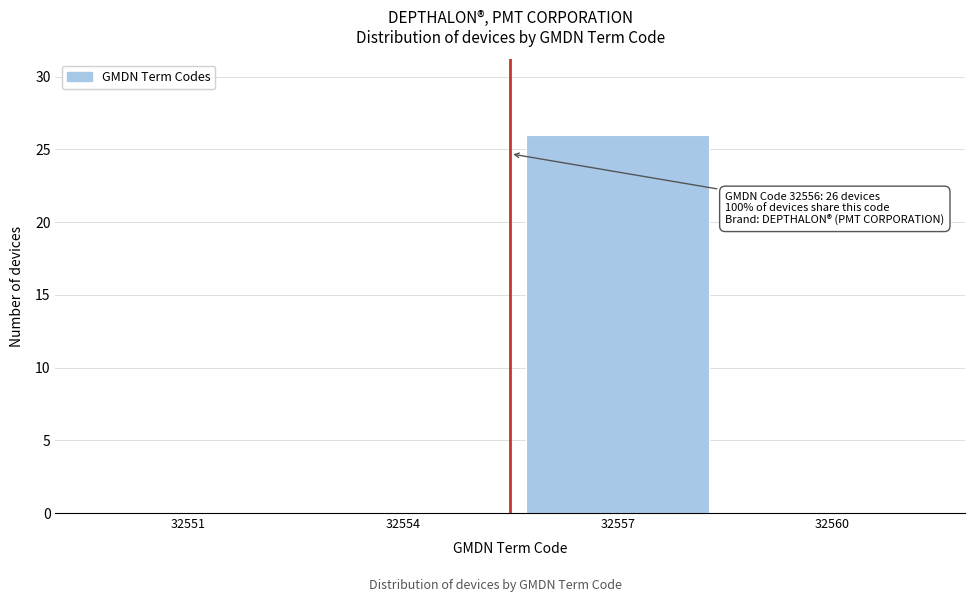

Reading left to right, transcribe all the data shown in this chart.

32551=0	32554=0	32557=26	32560=0